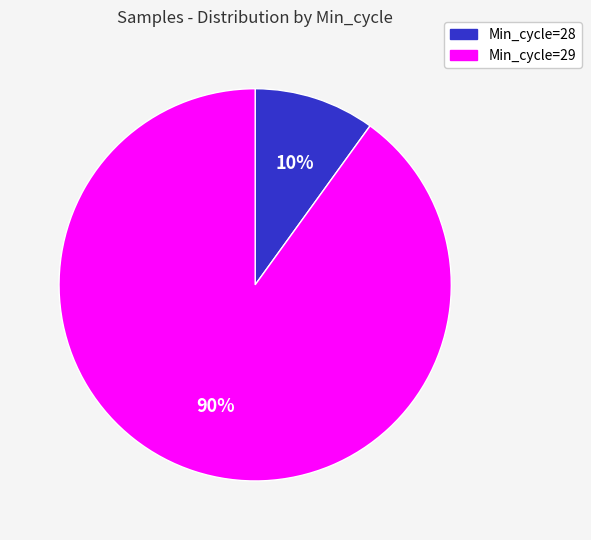

To the nearest percent, what is the average slice percentage?

50%